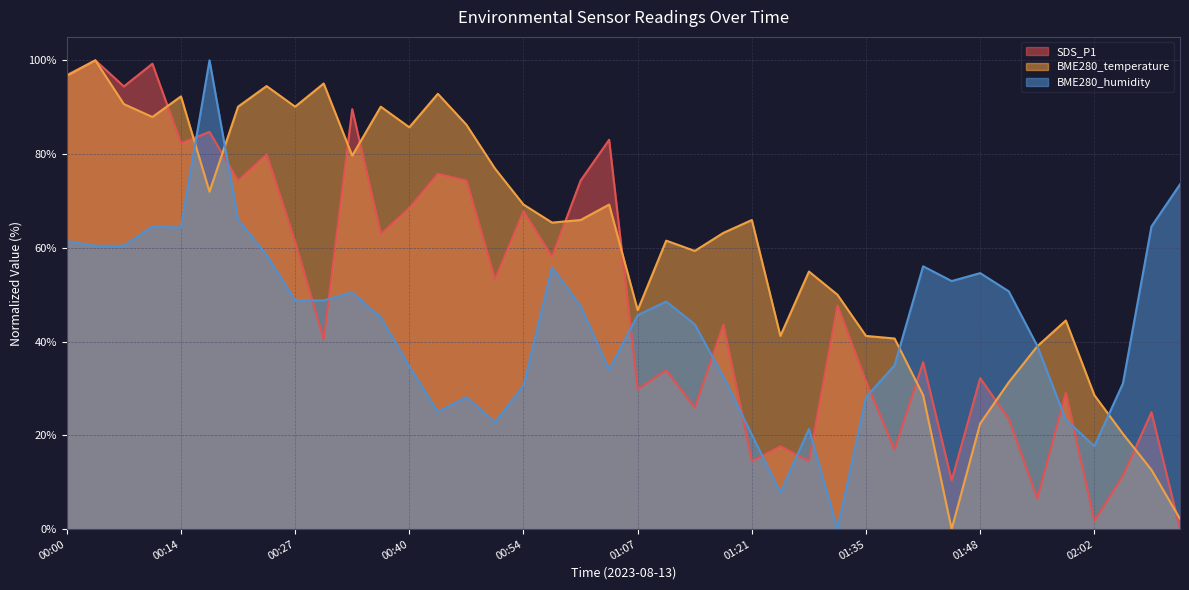

True or false: SDS_P1 and BME280_temperature intersect in this chart.

True